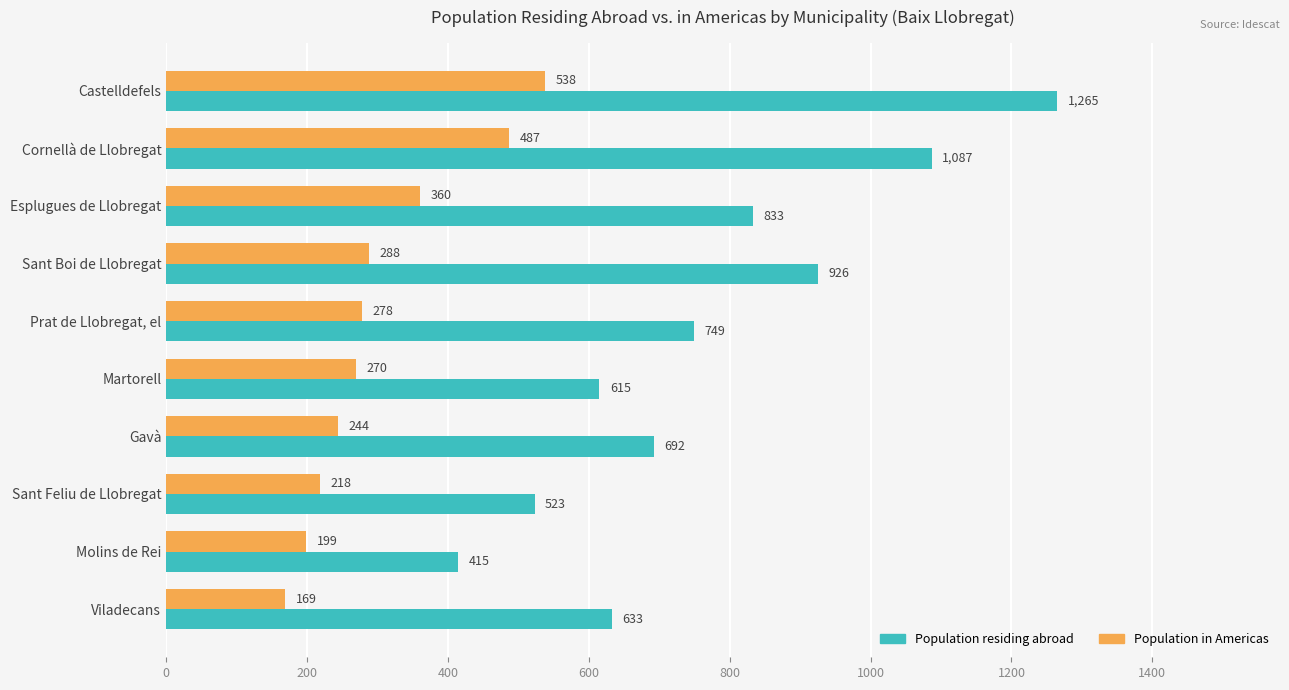

How many series are shown in this chart?

2